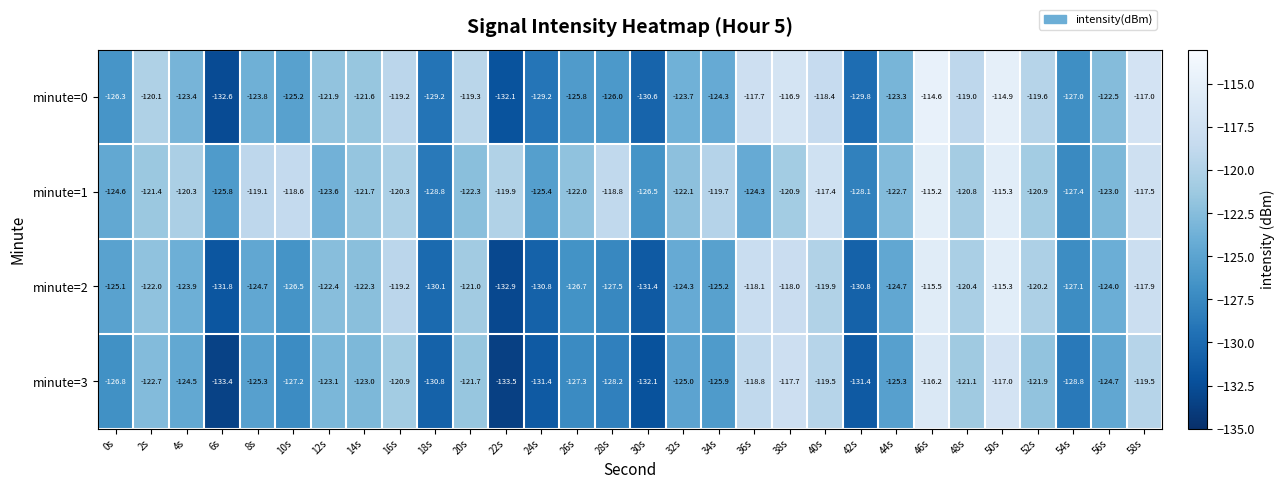

What is the difference between the highest and lowest values at 30s?

5.6